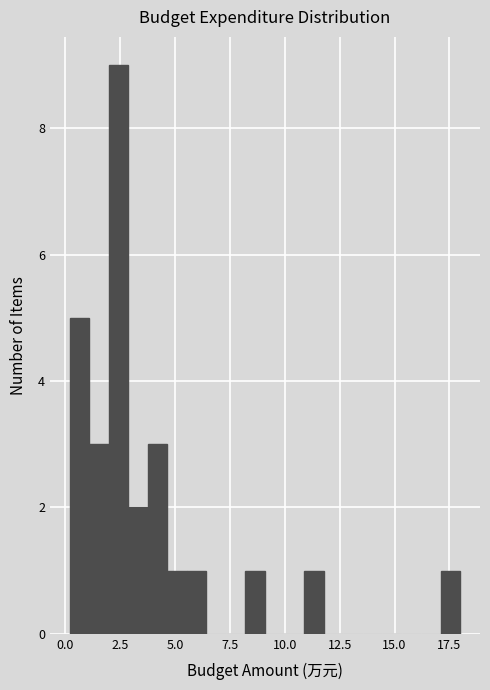

Read against the x-axis, roughly where is the centre of the tallest bar?

2.5